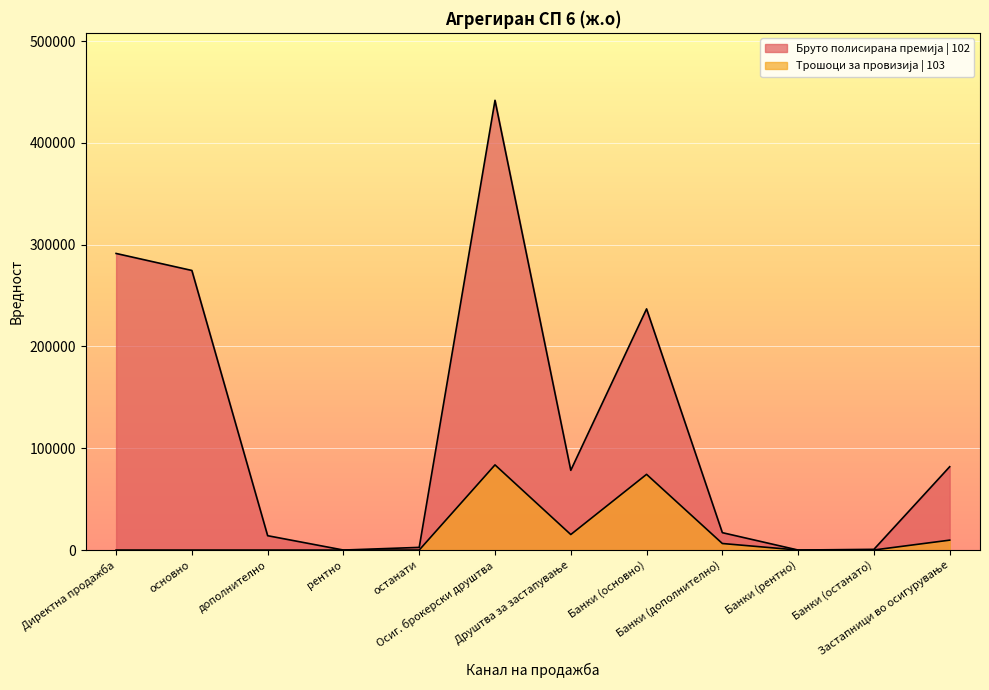

How many lines are shown in the chart?

2